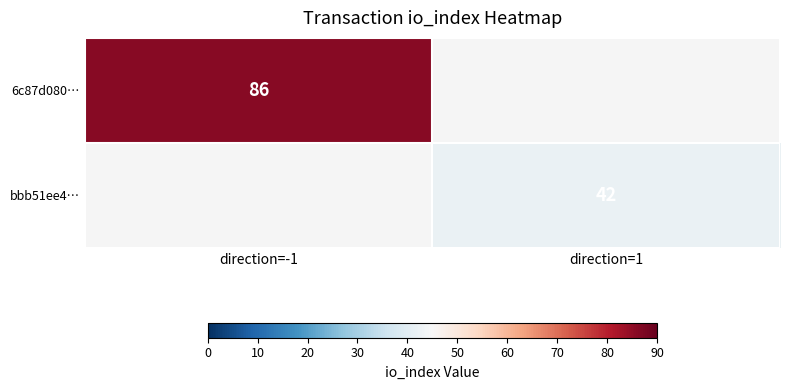

Is it true that 6c87d080… equals 86 at direction=-1?

True